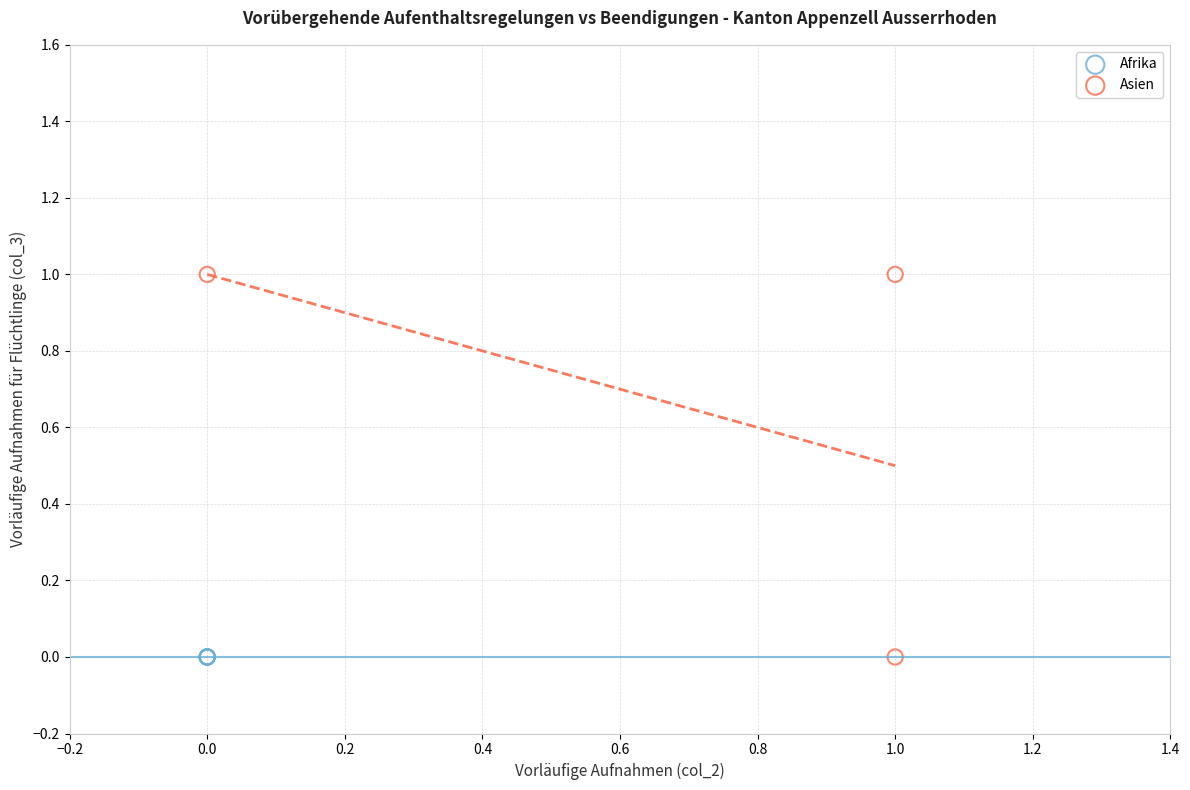

What are all the series names shown in the legend?

Afrika, Asien